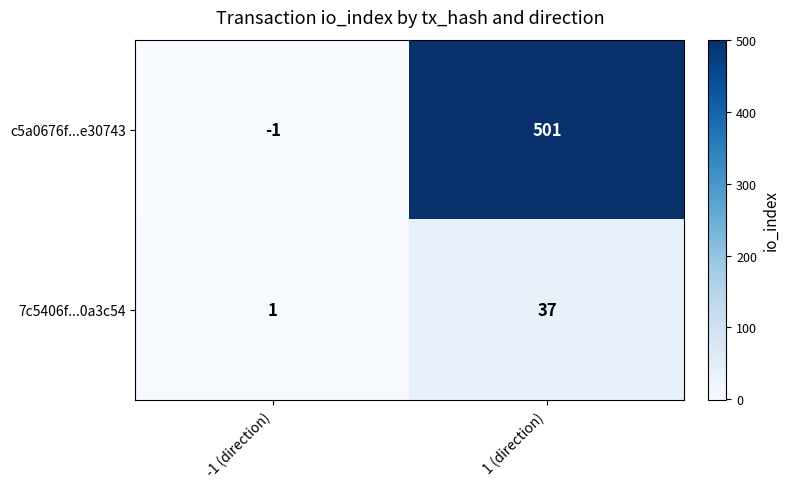

At which label does c5a0676f...e30743 reach its peak?

1 (direction)